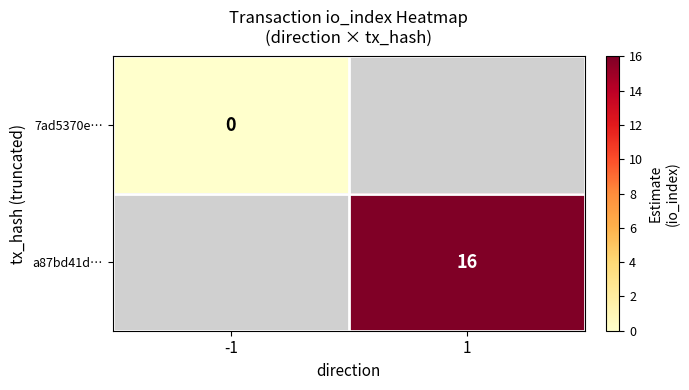

True or false: a87bd41d… has a value of 9 at 1.

False